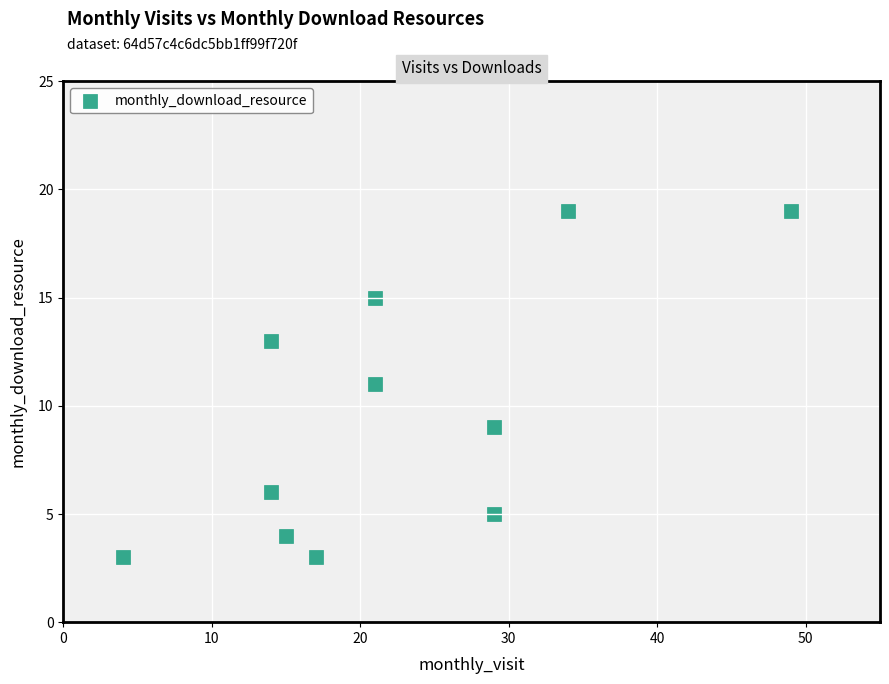

What is the average Y value?

10